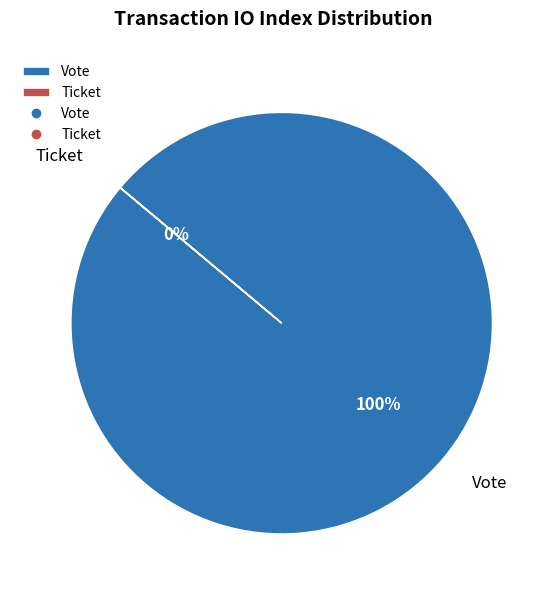

To the nearest percent, what is the difference between the Vote and Ticket slice percentages?

100%